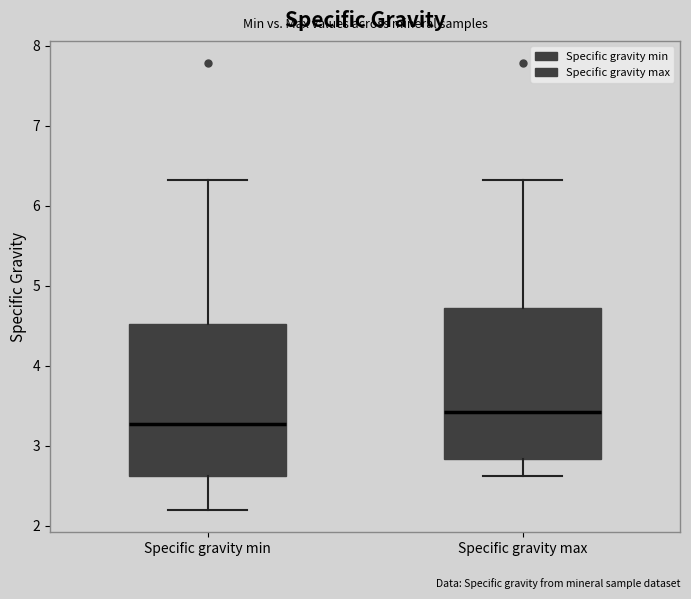

Which box's median line is the highest?

Specific gravity max